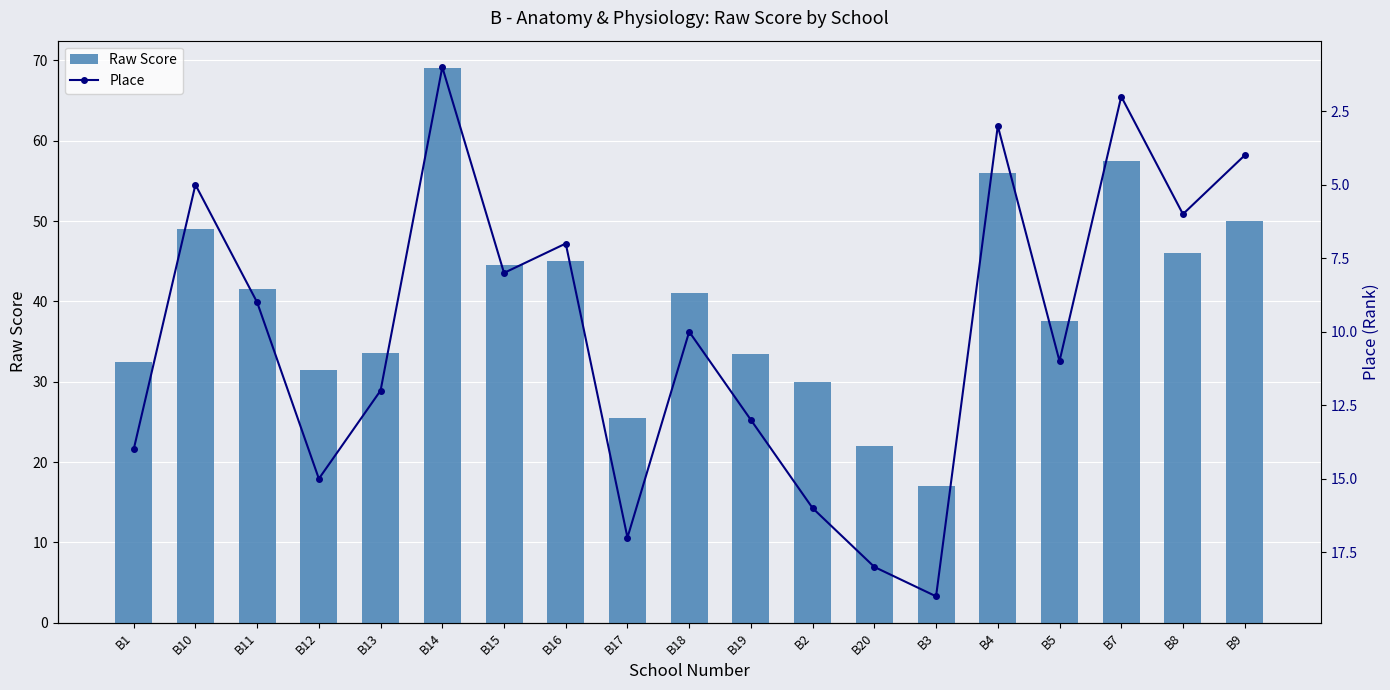

Between B20 and B3, which series saw the biggest shift?

Raw Score